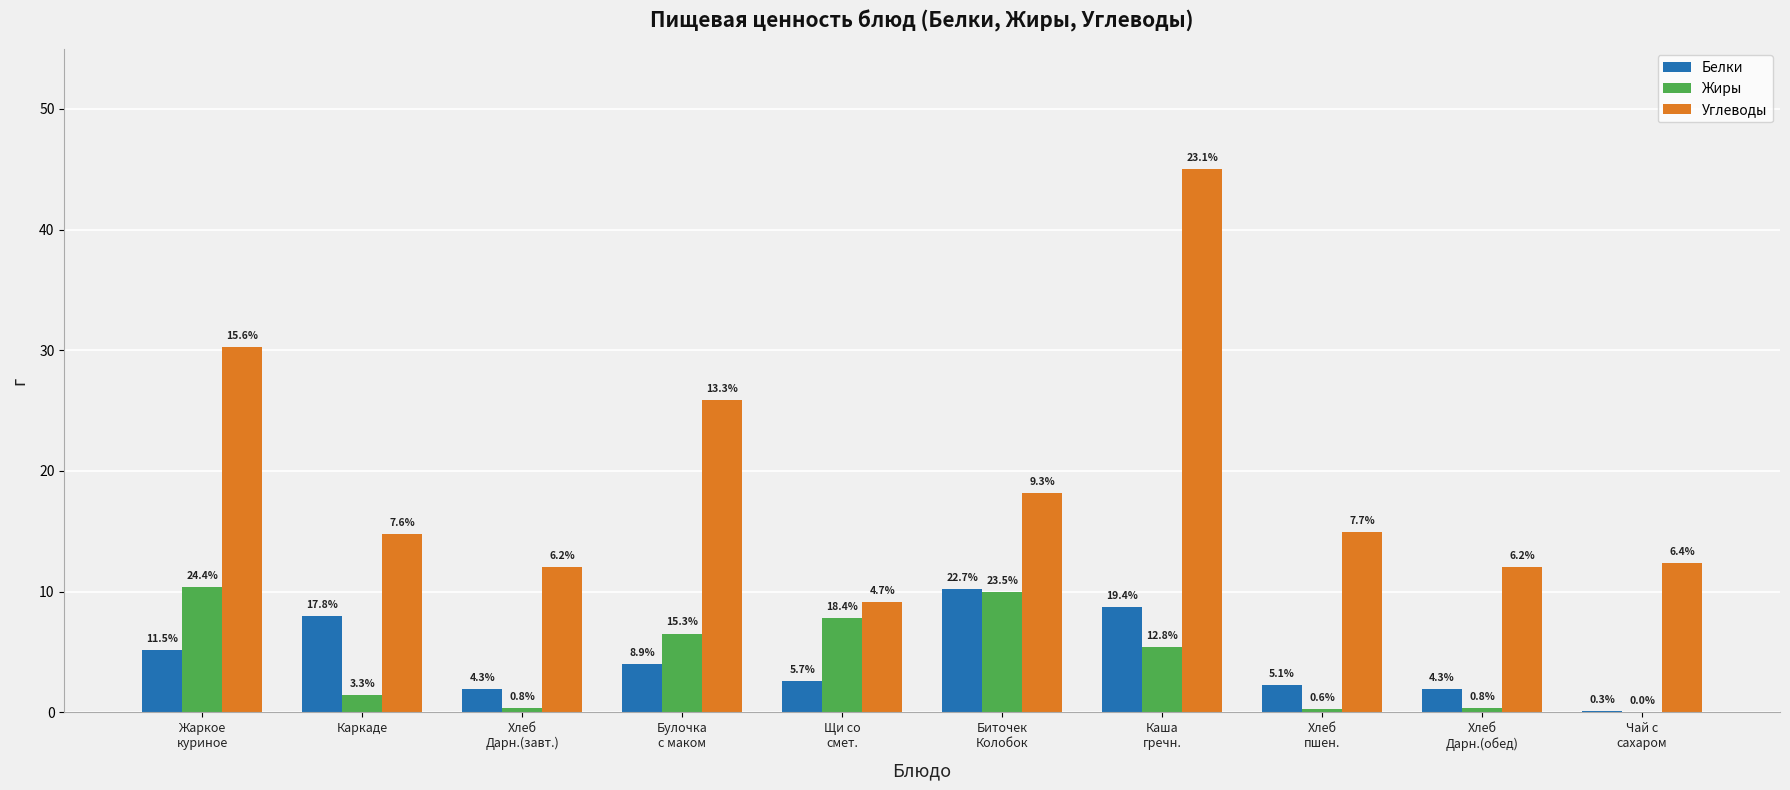

Reading right to left, extract all data points from this chart.

Белки: Чай с
сахаром=0.1	Хлеб
Дарн.(обед)=1.9	Хлеб
пшен.=2.3	Каша
гречн.=8.7	Биточек
Колобок=10.2	Щи со
смет.=2.6	Булочка
с маком=4.0	Хлеб
Дарн.(завт.)=1.9	Каркаде=8.0	Жаркое
куриное=5.2
Жиры: Чай с
сахаром=0.0	Хлеб
Дарн.(обед)=0.4	Хлеб
пшен.=0.3	Каша
гречн.=5.4	Биточек
Колобок=10.0	Щи со
смет.=7.8	Булочка
с маком=6.5	Хлеб
Дарн.(завт.)=0.4	Каркаде=1.4	Жаркое
куриное=10.4
Углеводы: Чай с
сахаром=12.4	Хлеб
Дарн.(обед)=12.0	Хлеб
пшен.=14.9	Каша
гречн.=45.0	Биточек
Колобок=18.2	Щи со
смет.=9.1	Булочка
с маком=25.9	Хлеб
Дарн.(завт.)=12.0	Каркаде=14.8	Жаркое
куриное=30.3